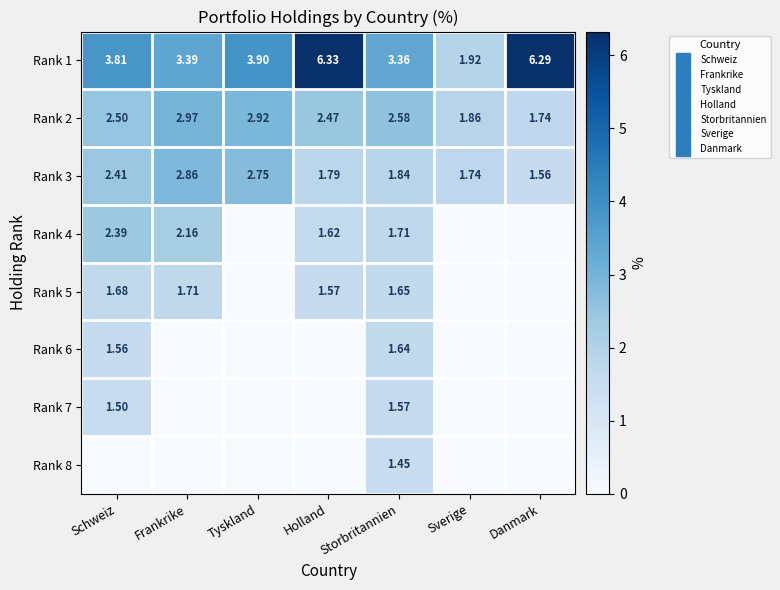

Is it true that Rank 4 equals 1.7 at Storbritannien?

True